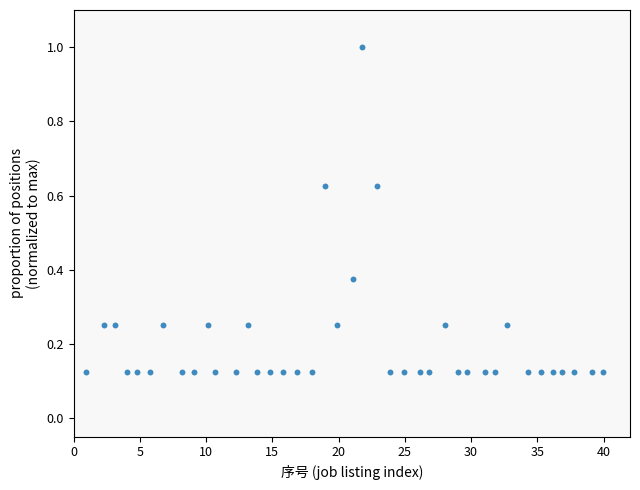

What is the range of Y values (max minus min)?

0.9